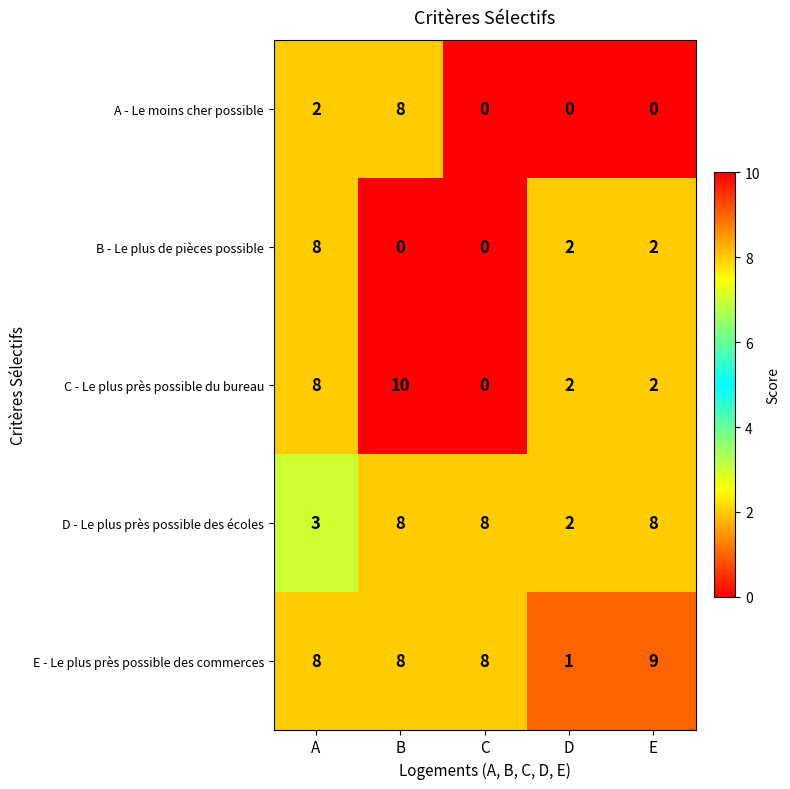

Reading left to right, transcribe all the data shown in this chart.

A - Le moins cher possible: A=2	B=8	C=0	D=0	E=0
B - Le plus de pièces possible: A=8	B=0	C=0	D=2	E=2
C - Le plus près possible du bureau: A=8	B=10	C=0	D=2	E=2
D - Le plus près possible des écoles: A=3	B=8	C=8	D=2	E=8
E - Le plus près possible des commerces: A=8	B=8	C=8	D=1	E=9